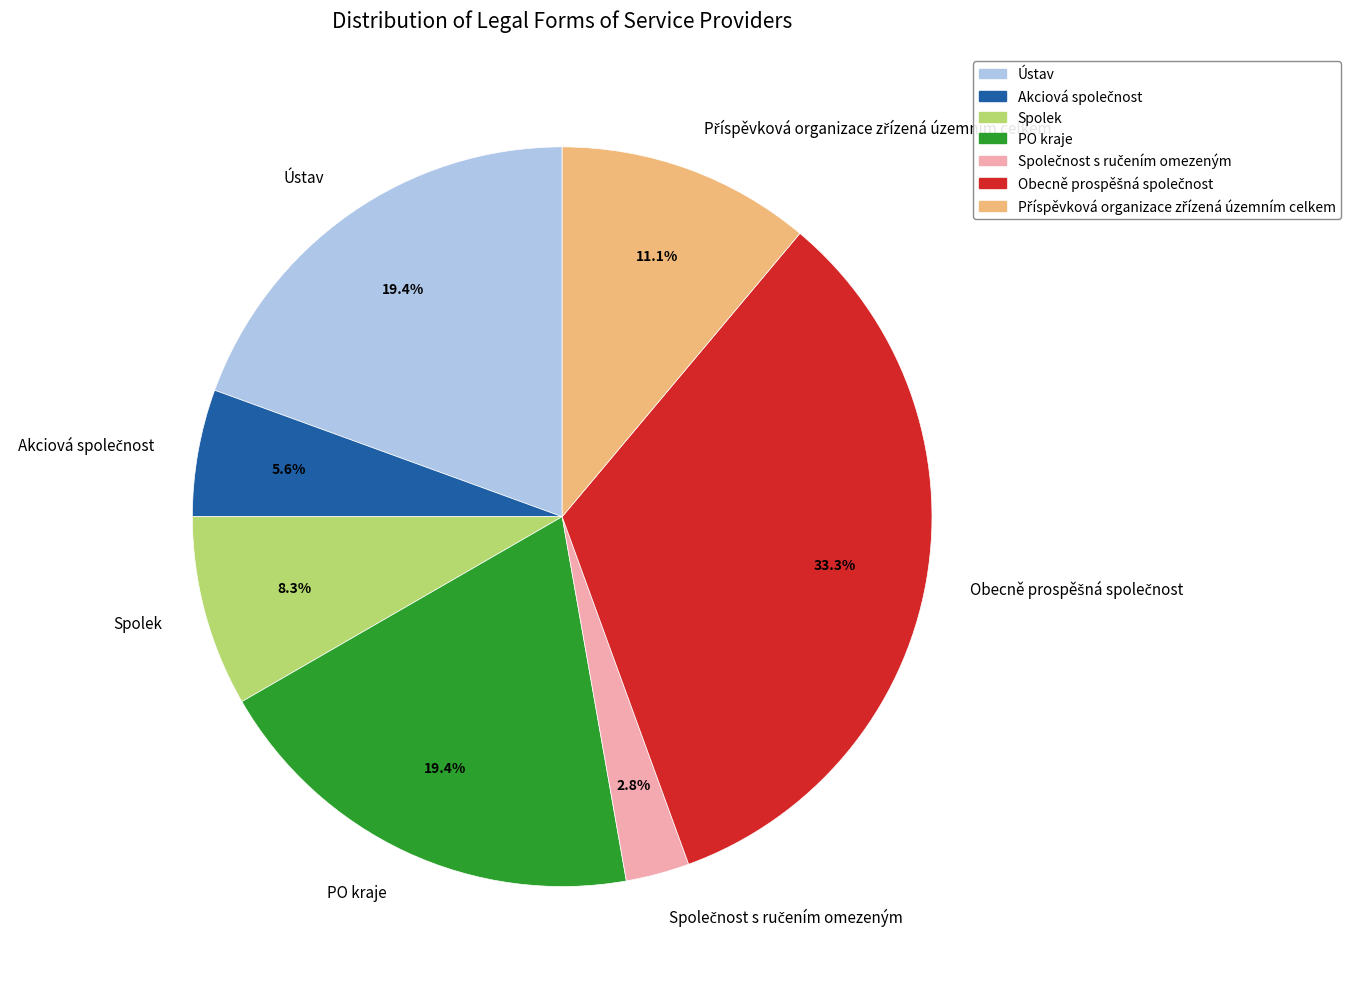

Is there a majority slice in this chart?

No